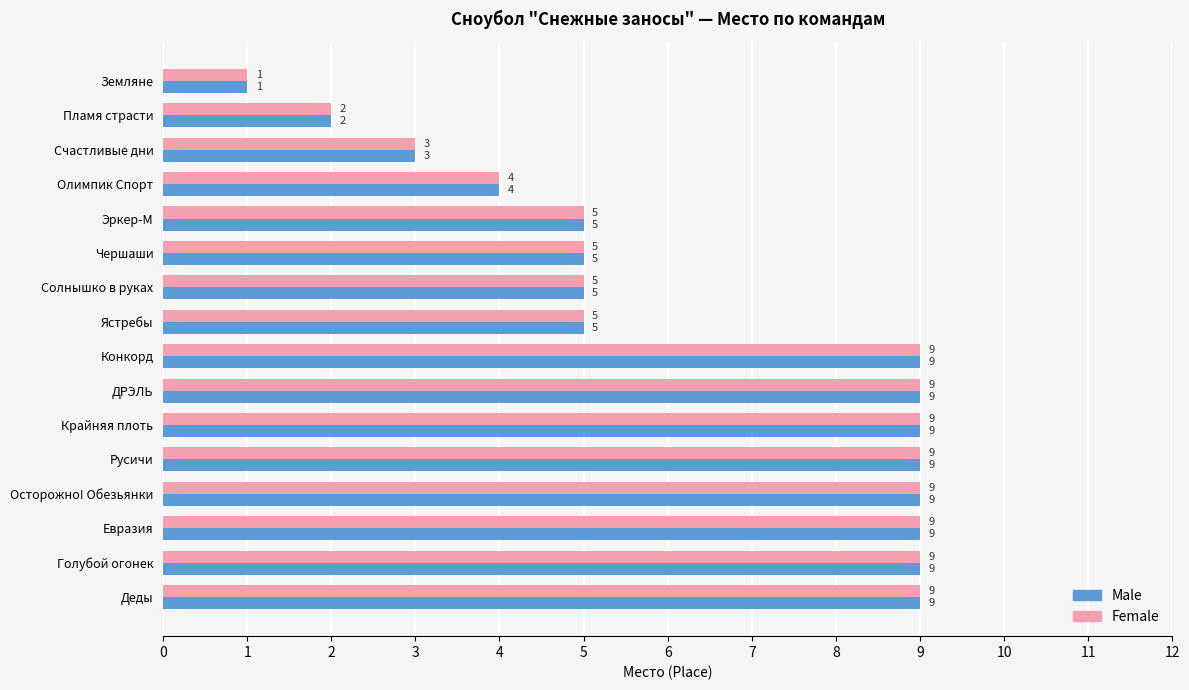

What is the highest value of the Female series?

9